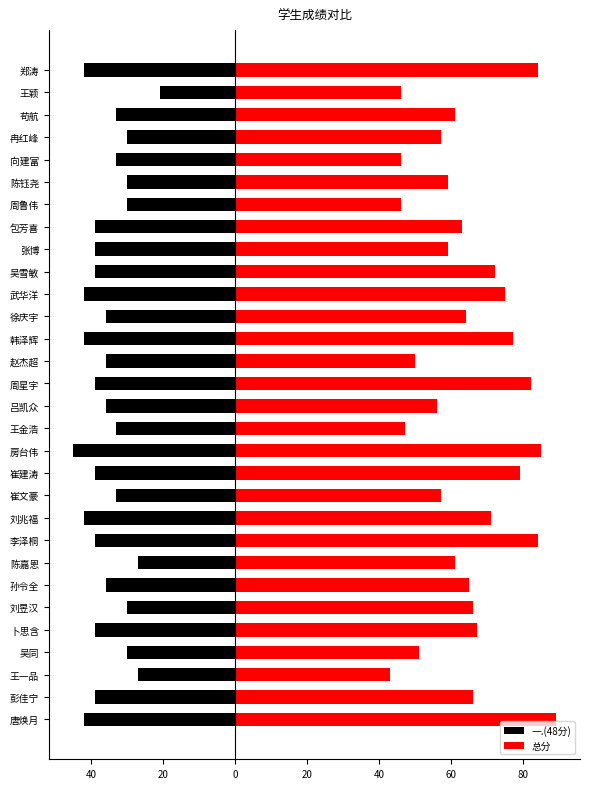

Rank the series at 刘兆福 from highest to lowest value.

总分, 一.(48分)